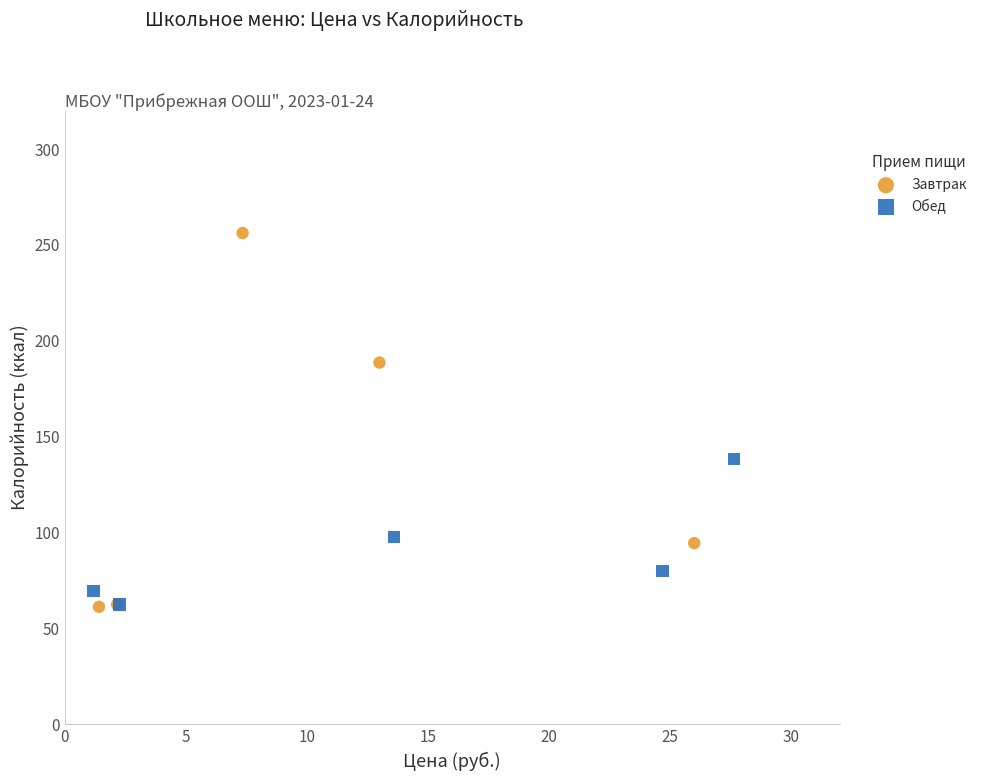

What are all the series names shown in the legend?

Завтрак, Обед